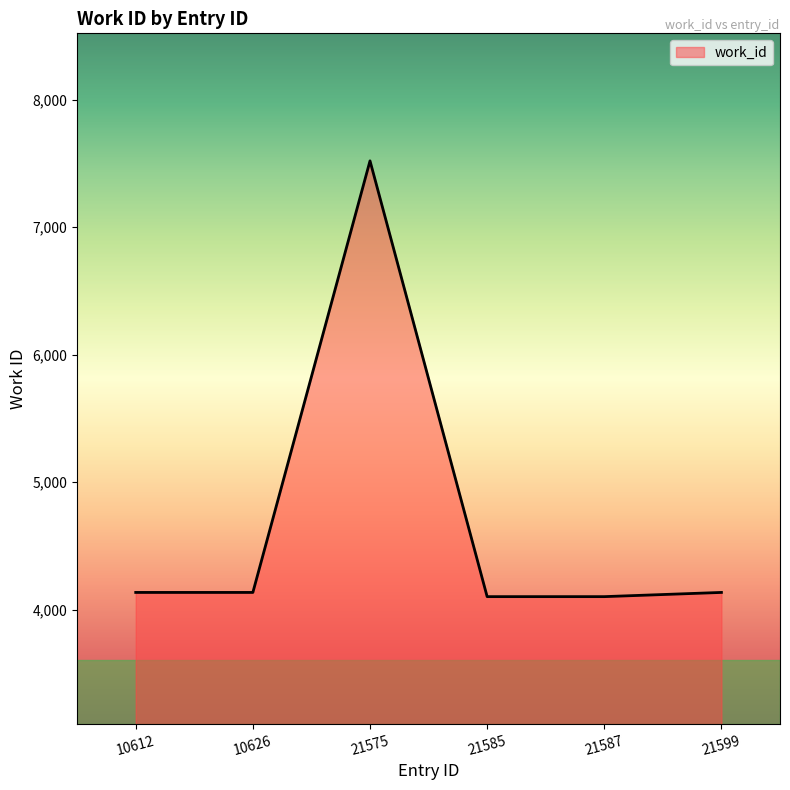

True or false: the data shows 1388 at 21599.

False